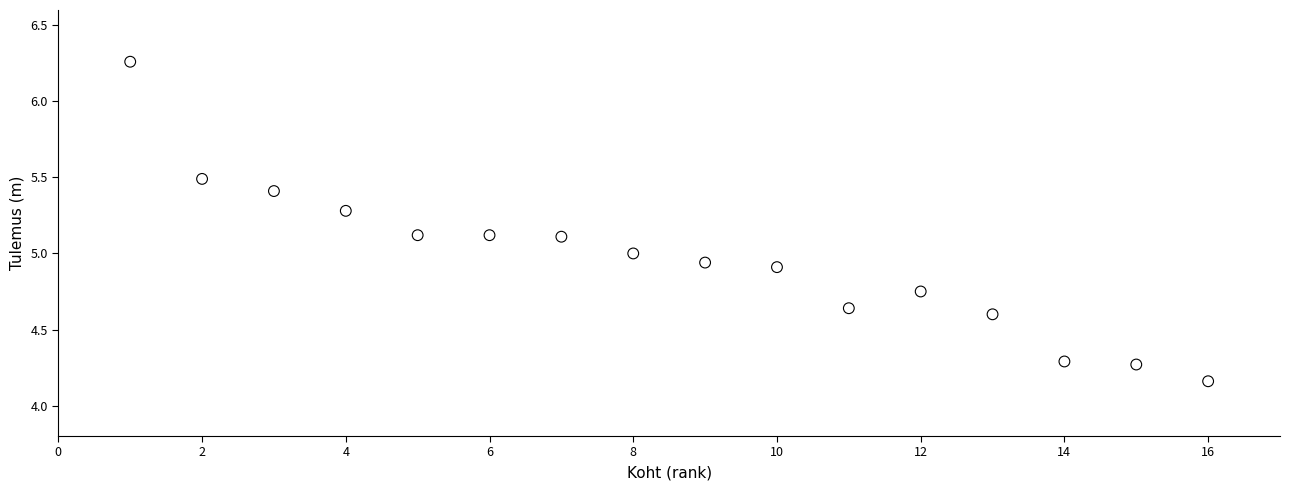

What is the range of Y values (max minus min)?

2.1